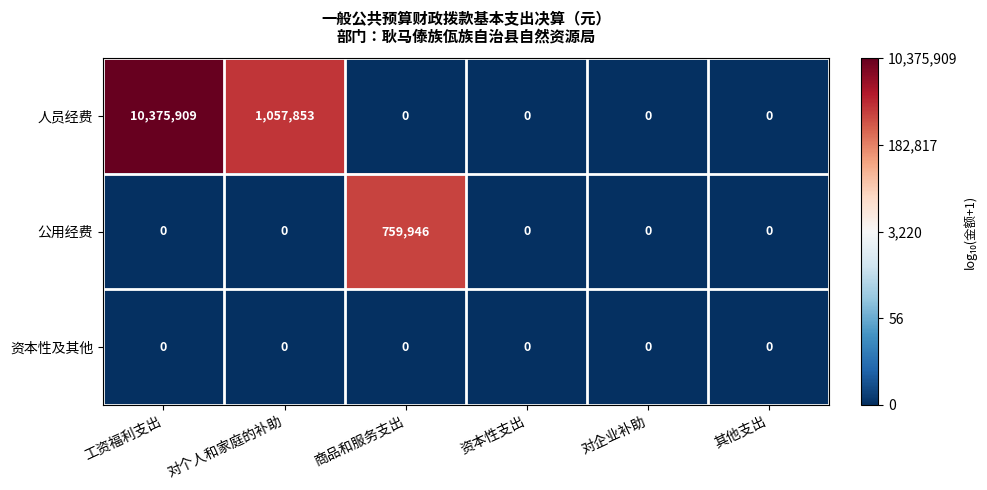

List the series in order of their peak value, lowest first.

资本性及其他, 公用经费, 人员经费